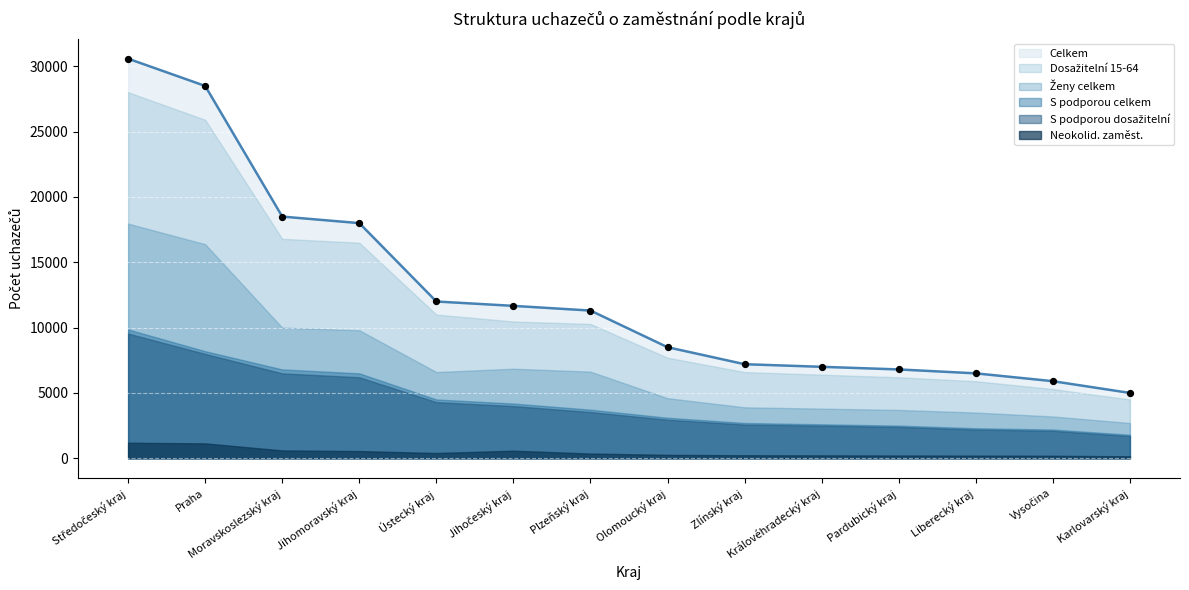

Is the value of Celkem at Liberecký kraj greater than the value of Neokolid. zaměst. at Vysočina?

Yes